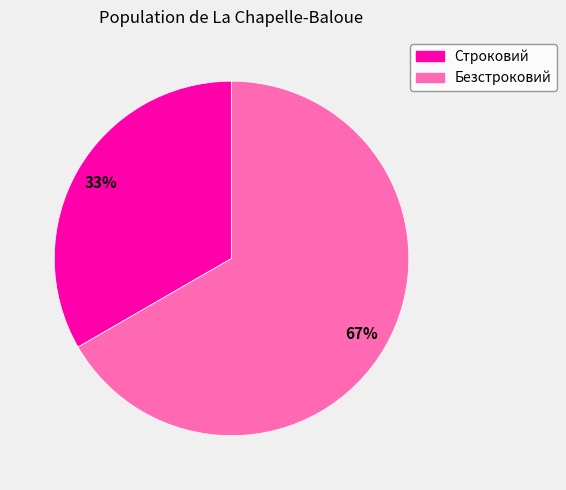

Which slice is the largest?

Безстроковий